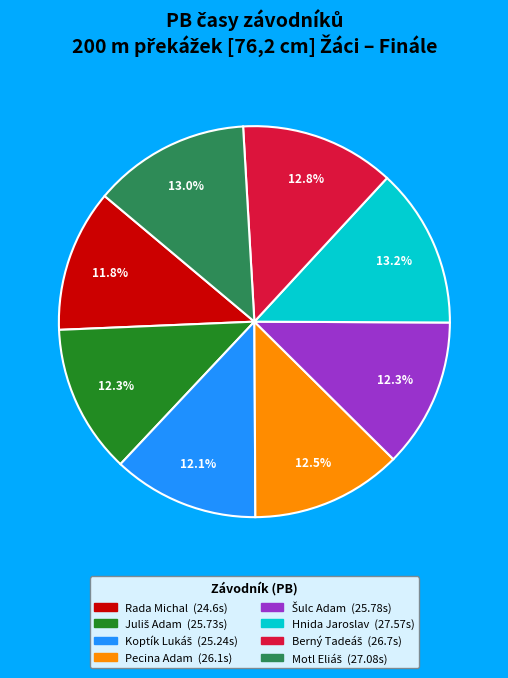

To the nearest percent, what portion does Hnida Jaroslav represent?

13%